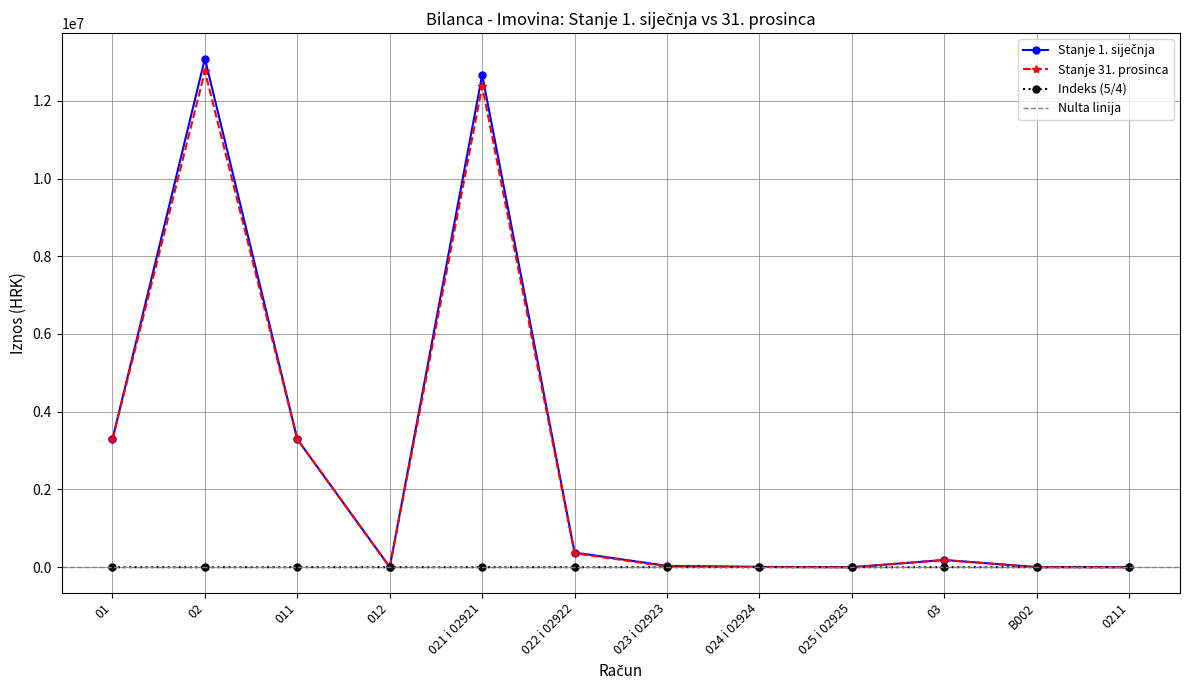

What is the value of the Stanje 1. siječnja point at the 1st from the left?

3294735.0